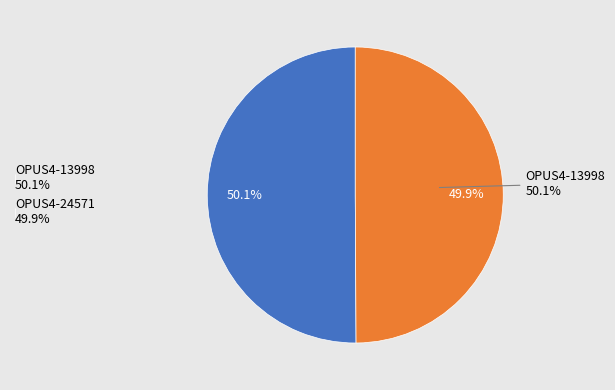

What percentage is the OPUS4-13998 slice, to the nearest percent?

50%